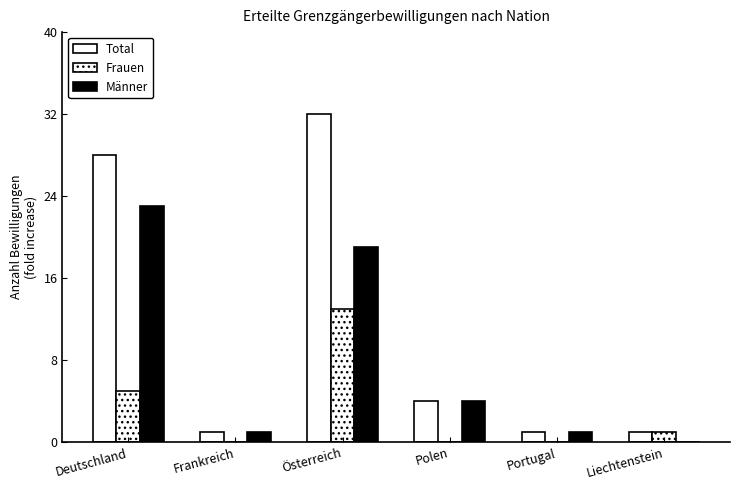

How many series are shown in this chart?

3